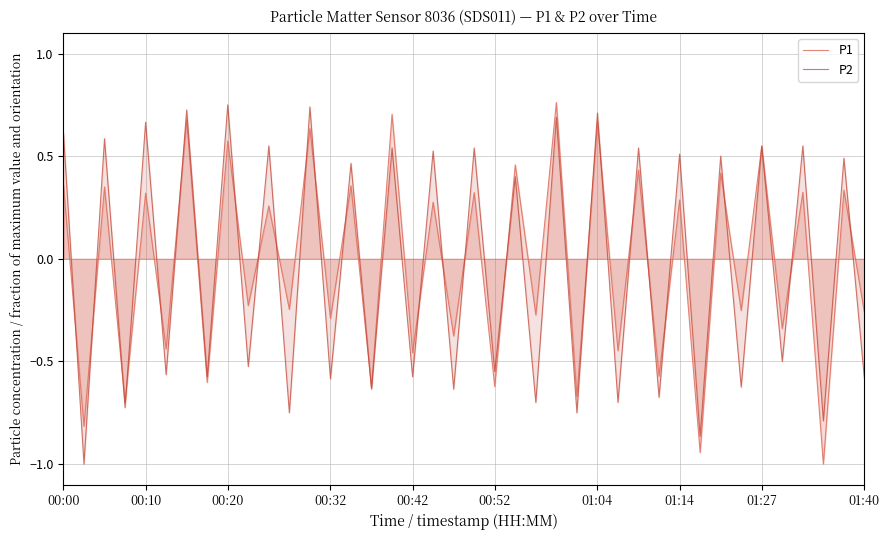

What is the spread (max minus min) of values at 00:42?

0.1